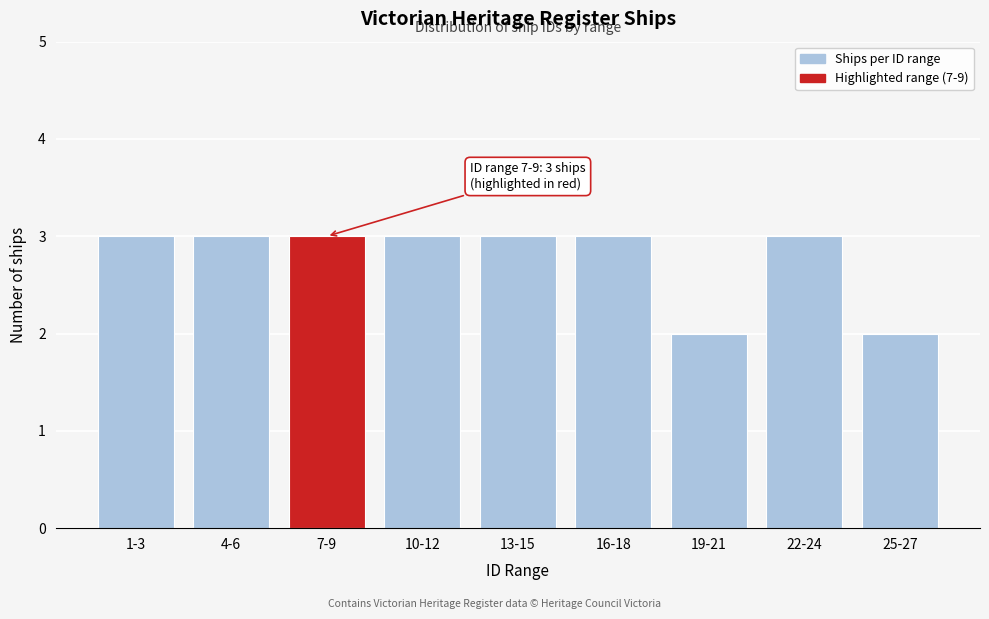

Reading left to right, extract all data points from this chart.

1-3=3	4-6=3	7-9=3	10-12=3	13-15=3	16-18=3	19-21=2	22-24=3	25-27=2